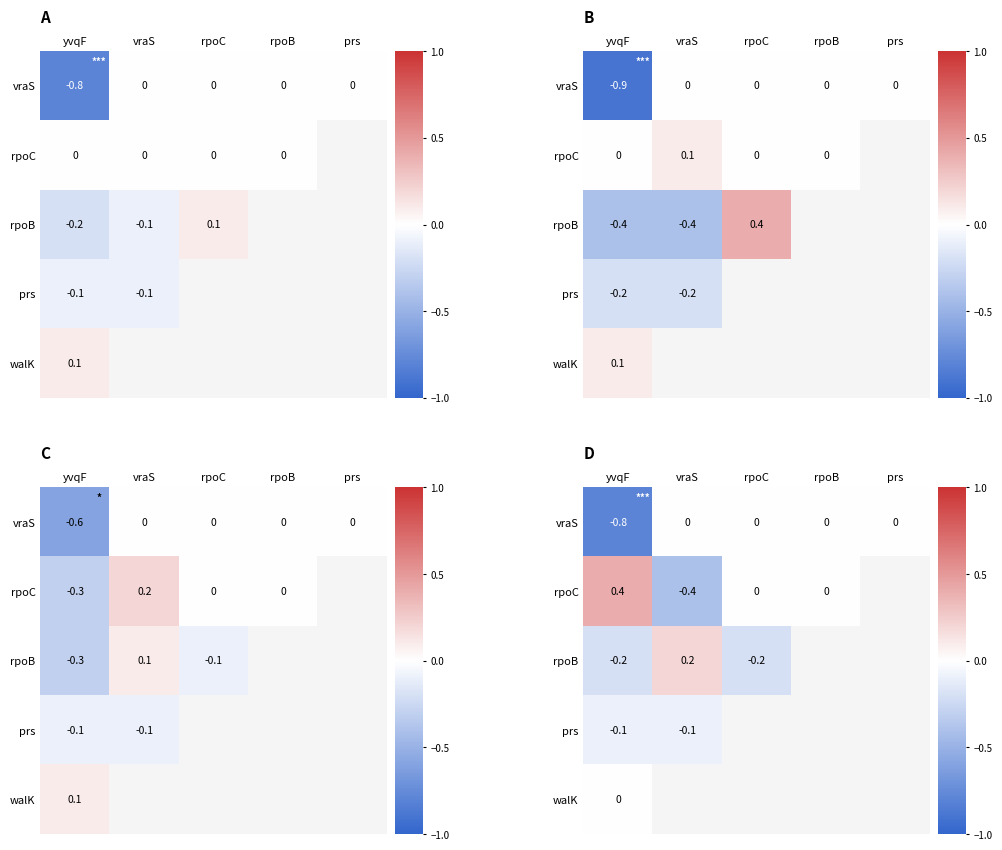

Which category has the highest value in the walK series?

yvqF